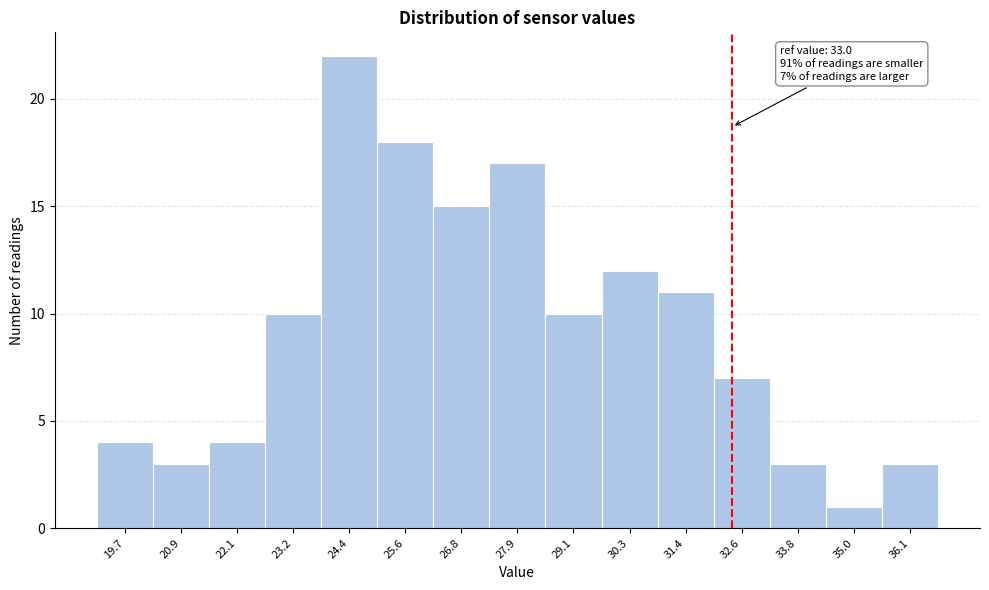

Reading right to left, transcribe all the data shown in this chart.

3	1	3	7	11	12	10	17	15	18	22	10	4	3	4